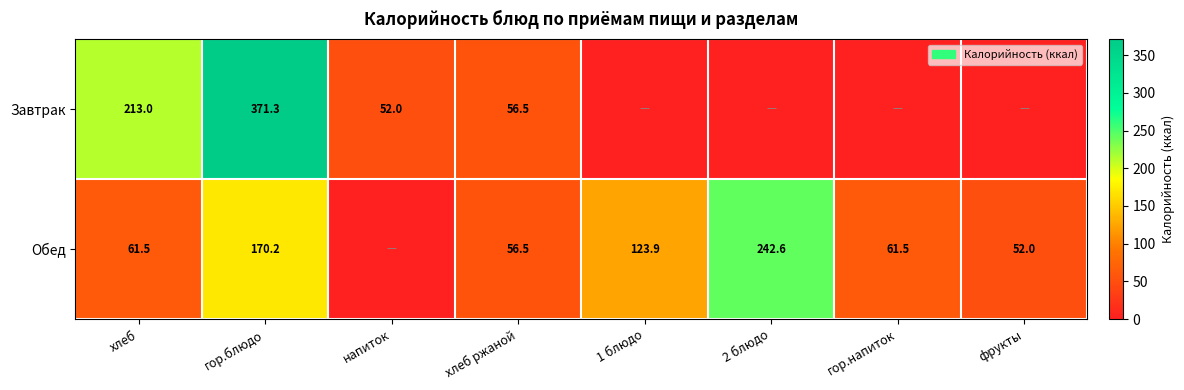

What is the difference between the highest and lowest values at гор.блюдо?

201.1